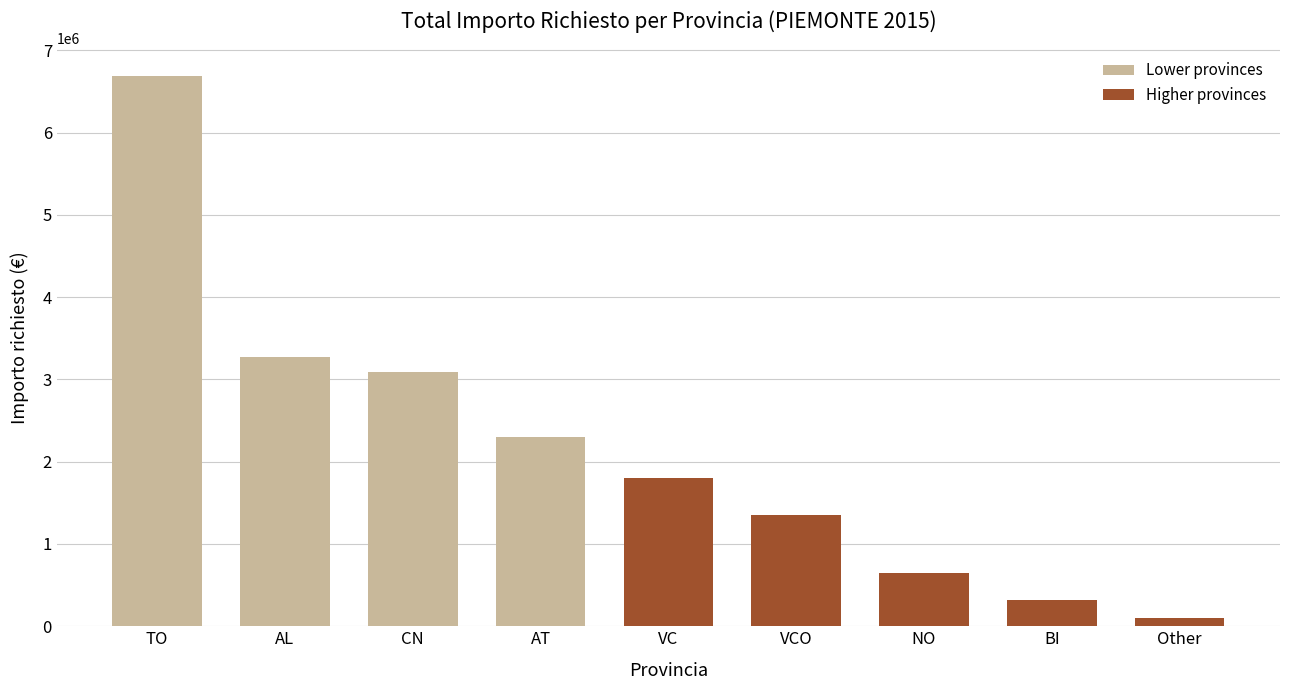

What is the smallest value displayed?

100000.0